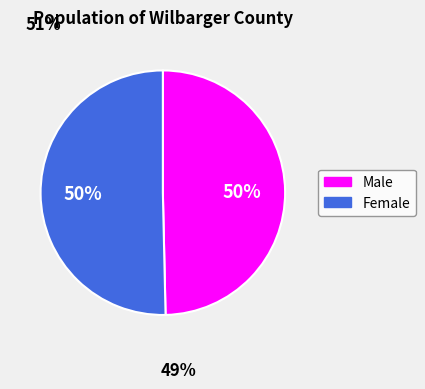

Combined, do Female and Male account for over 50%?

Yes